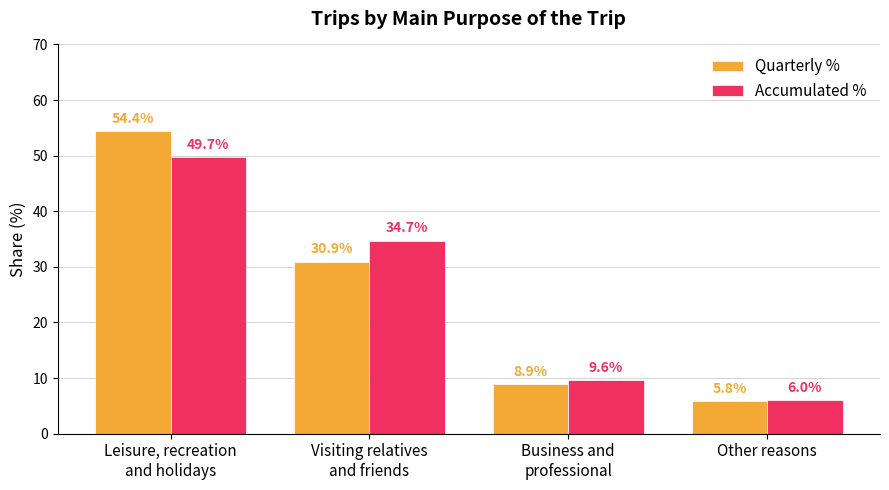

At which label does Accumulated % first exceed 34?

Leisure, recreation
and holidays